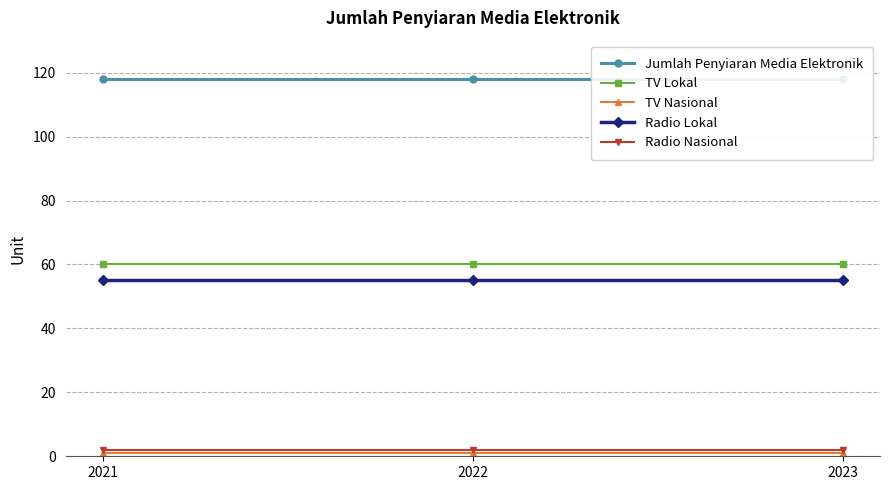

Which series has the largest total across all categories?

Jumlah Penyiaran Media Elektronik